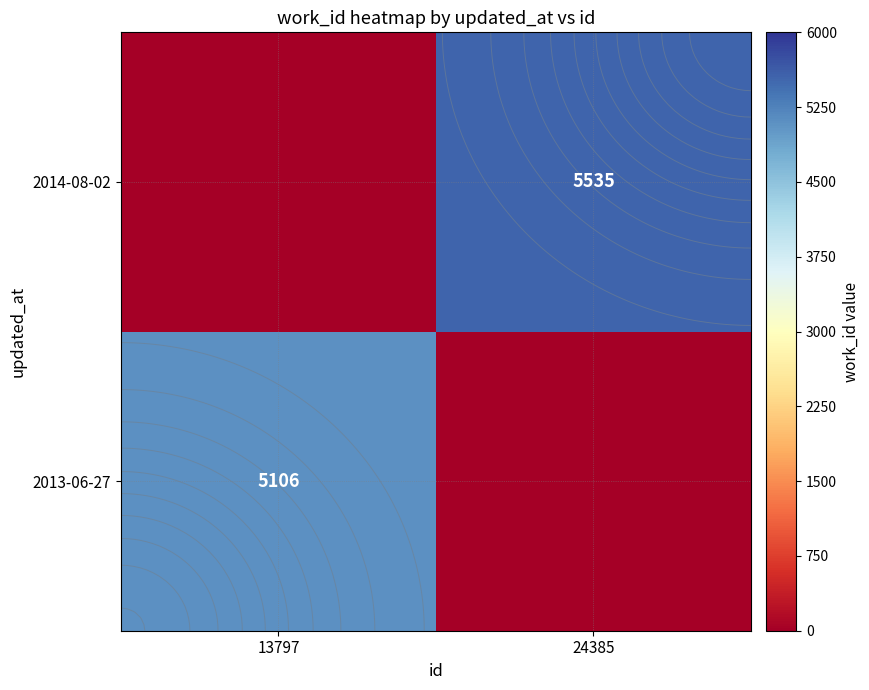

The value of 2013-06-27 at 13797 is 5106. True or false?

True